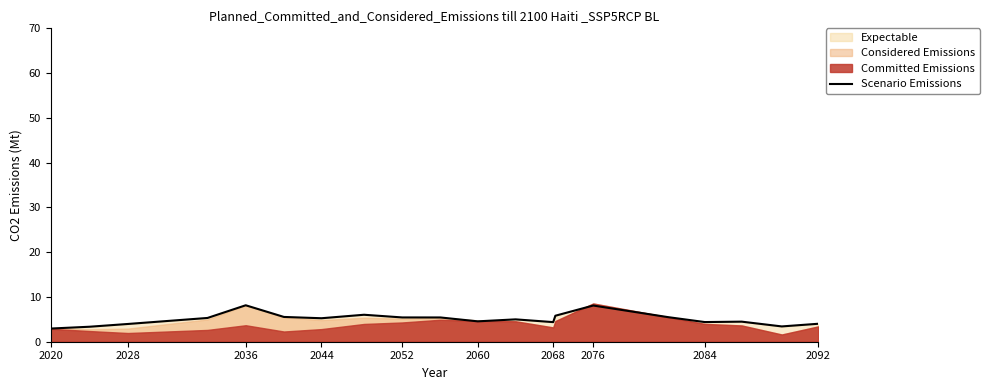

True or false: Scenario Emissions has a value of 4.4 at 2084.

True